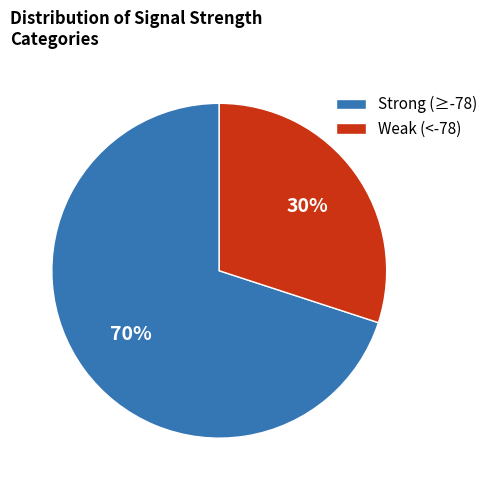

Between Strong (≥-78) and Weak (<-78), which is larger?

Strong (≥-78)